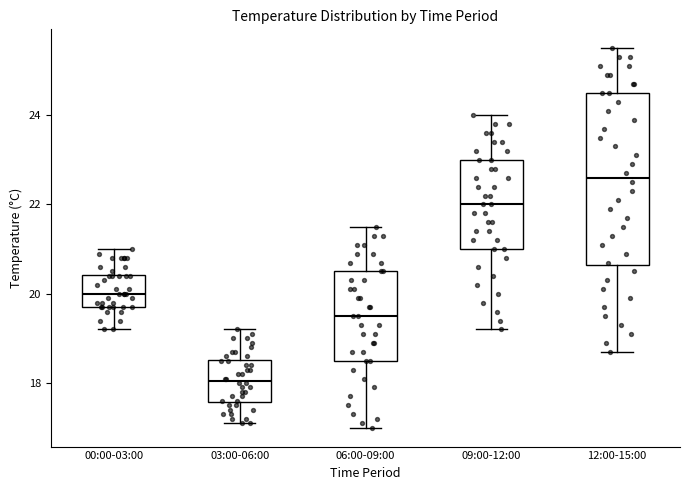

Reading left to right, transcribe this box plot: for each box, give where its median line is, the range the box spans, and where its two whiskers end, as read against the y-axis. The values are not printed on the chart, so give them approximately, as read against the axis.

00:00-03:00: median 20.0, box 19.8 to 20.4, whiskers 19.2 to 21.0
03:00-06:00: median 18.0, box 17.6 to 18.6, whiskers 17.2 to 19.2
06:00-09:00: median 19.6, box 18.6 to 20.6, whiskers 17.0 to 21.6
09:00-12:00: median 22.0, box 21.0 to 23.0, whiskers 19.2 to 24.0
12:00-15:00: median 22.6, box 20.6 to 24.6, whiskers 18.8 to 25.6